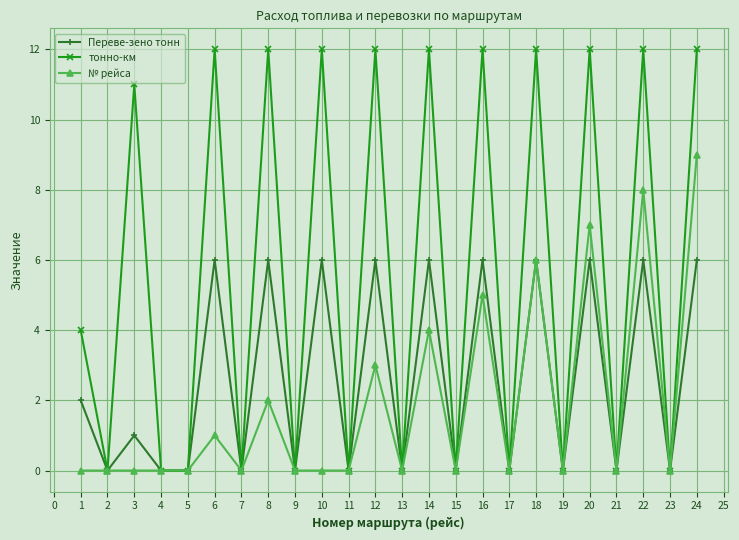

Rank the series by their average value, from lowest to highest.

№ рейса, Переве-зено тонн, тонно-км